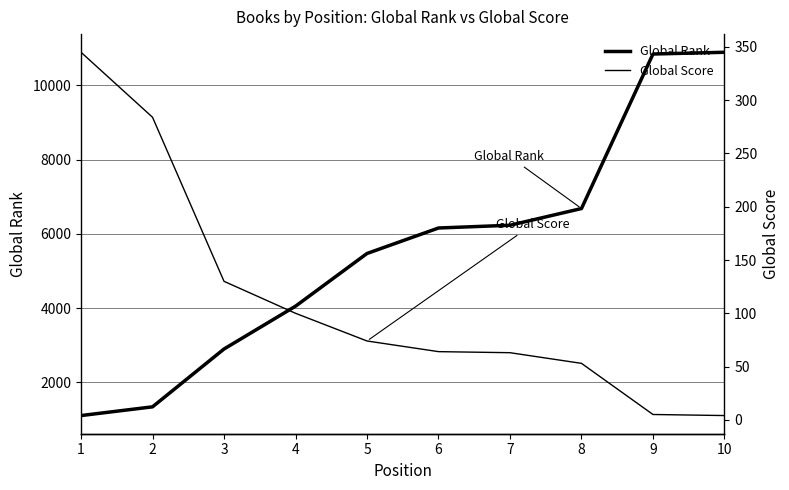

Which series has the largest range (max minus min)?

Global Rank